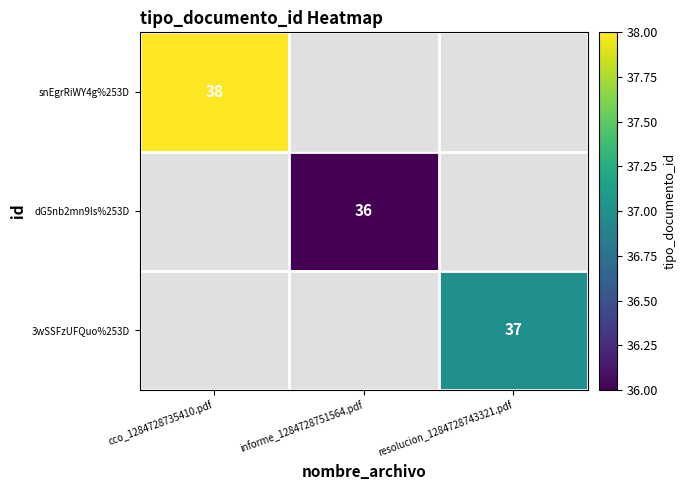

The snEgrRiWY4g%253D series shows 59 at cco_1284728735410.pdf. True or false?

False